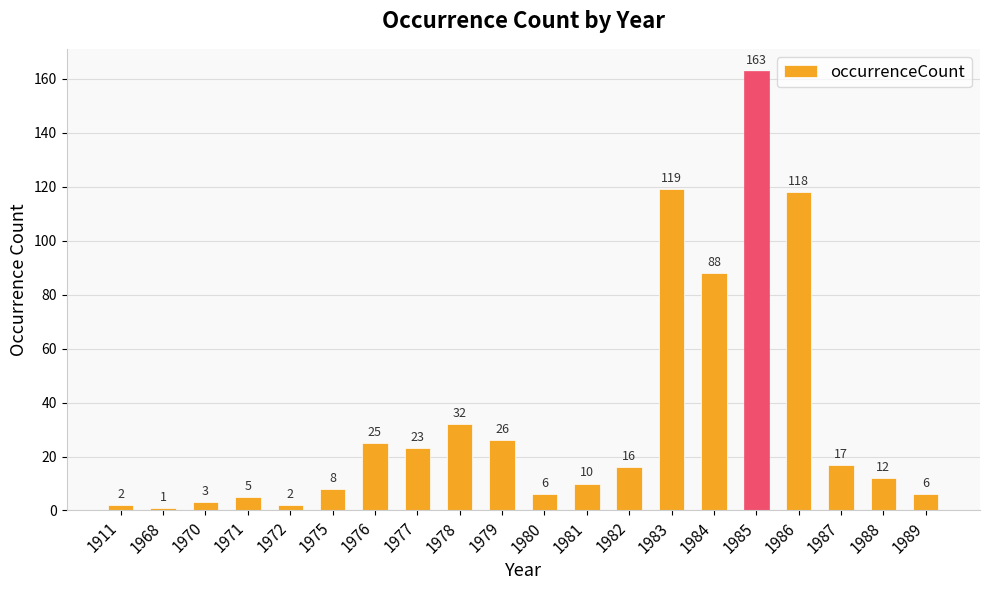

Which label corresponds to the smallest value in the chart?

1968